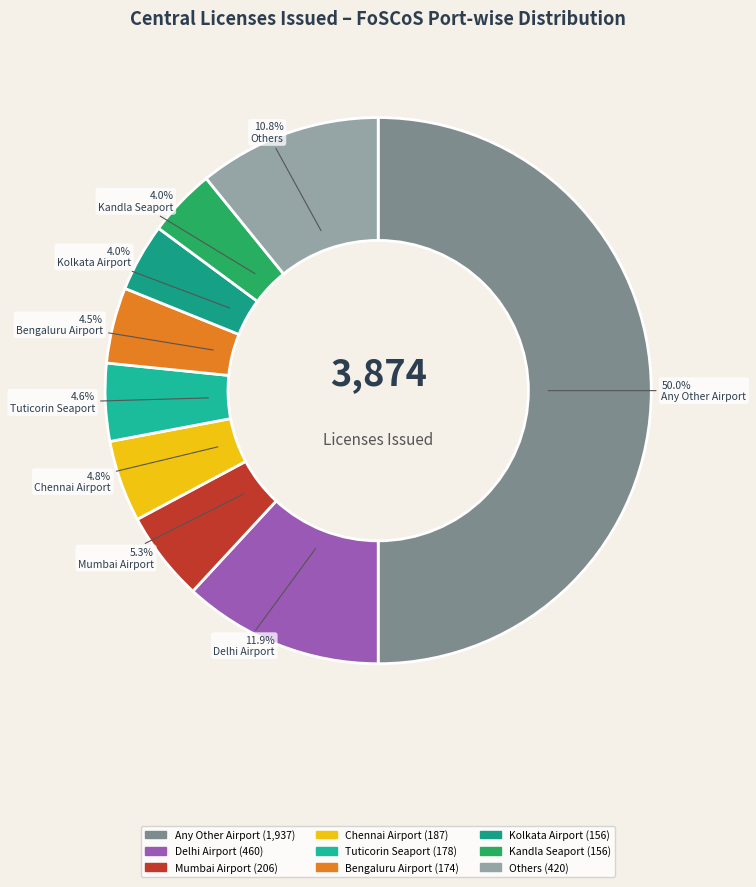

How many slices are in this pie chart?

9